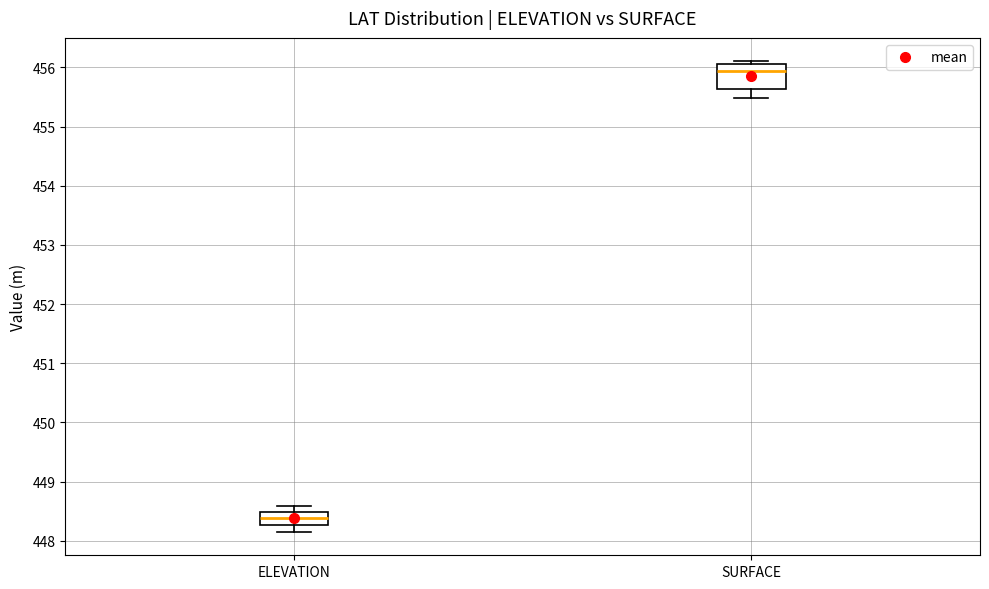

Which box is the tallest, from its lower edge to its upper edge?

SURFACE